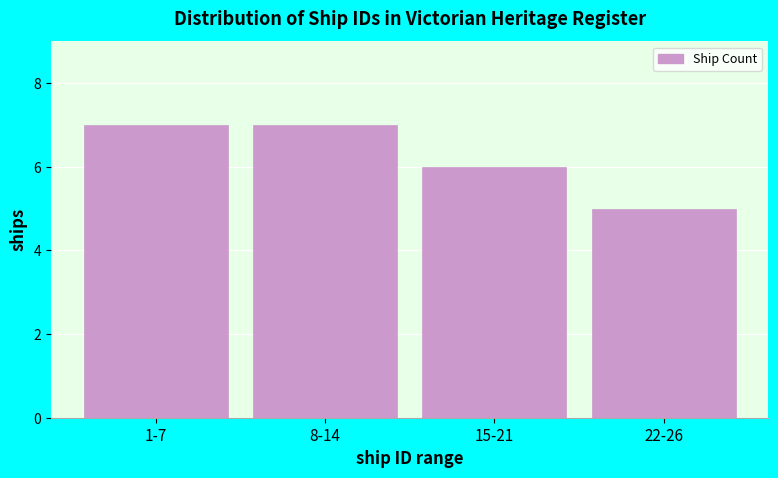

Reading right to left, extract all data points from this chart.

5	6	7	7